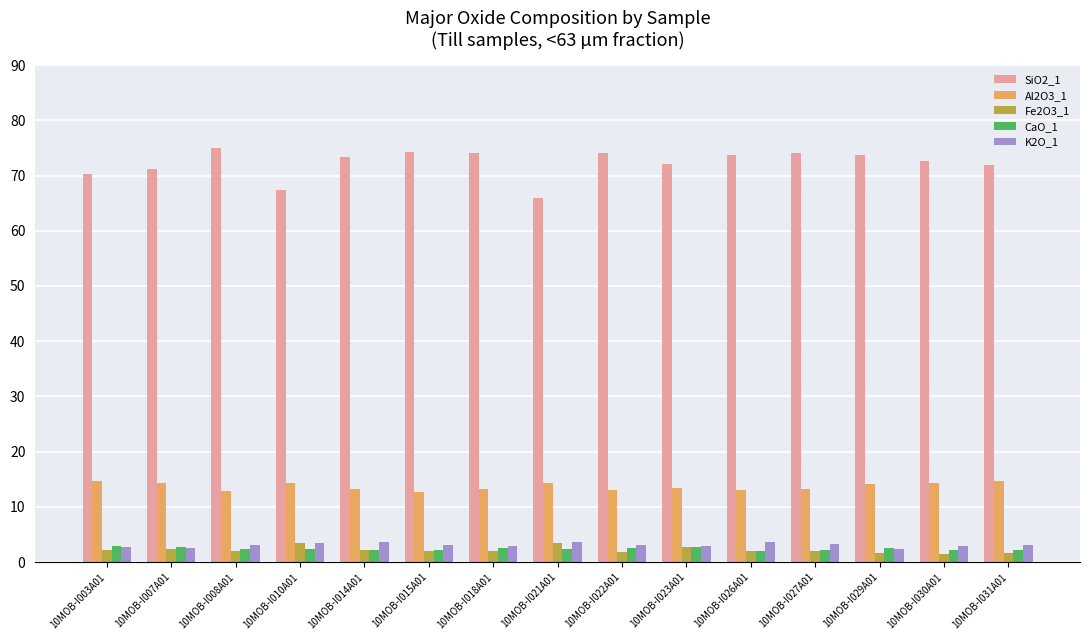

What is the label of the 13th bar from the left?

10MOB-I029A01